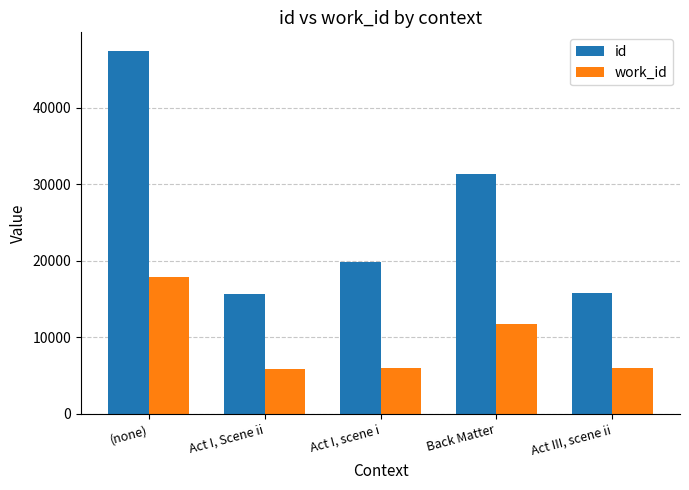

What is the approximate value of id at Act I, Scene ii, to the nearest 50?

15650